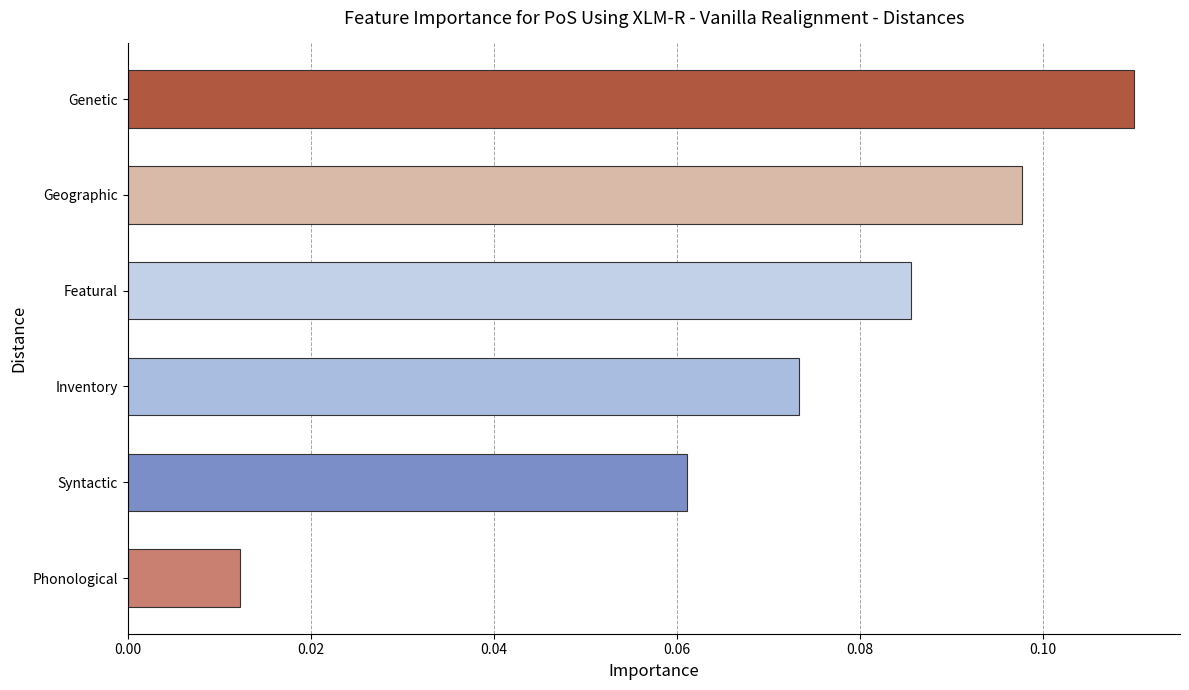

Does the chart contain any negative values?

No